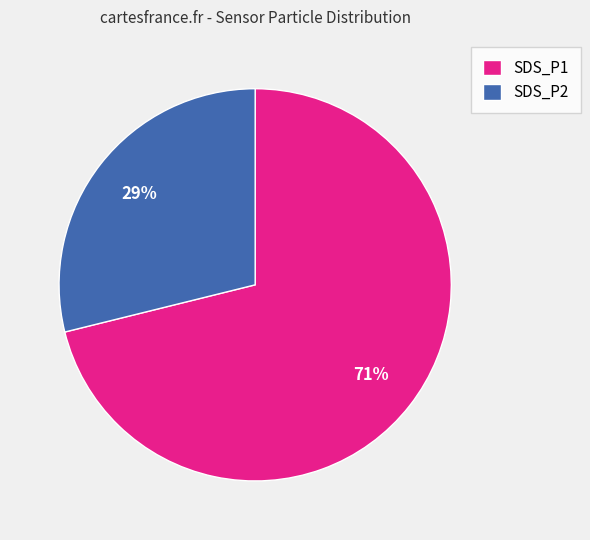

Which category accounts for the majority?

SDS_P1